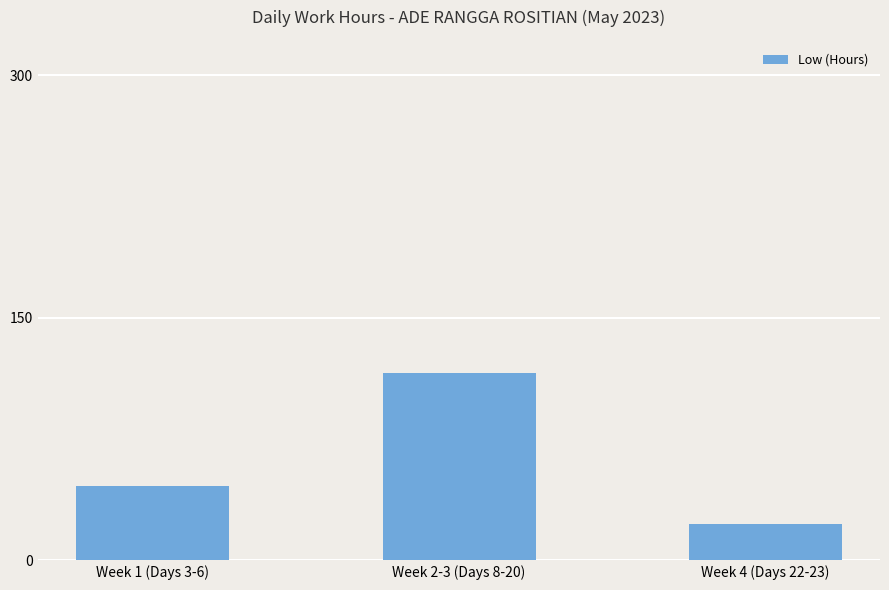

What is the smallest value displayed?

22.7